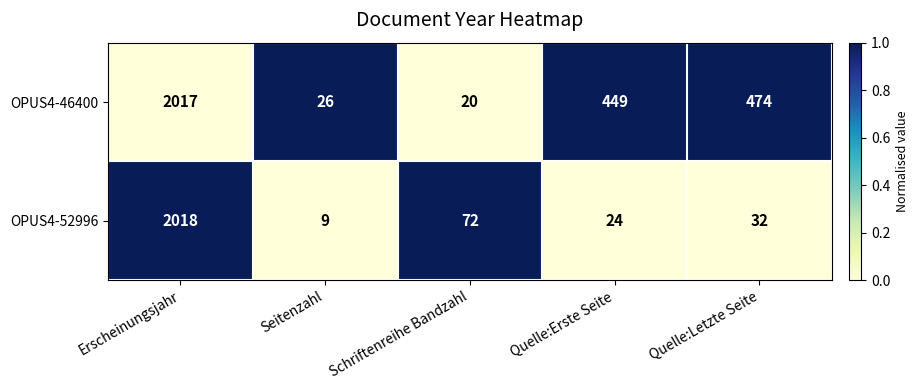

Which label corresponds to the smallest value in the chart?

Seitenzahl